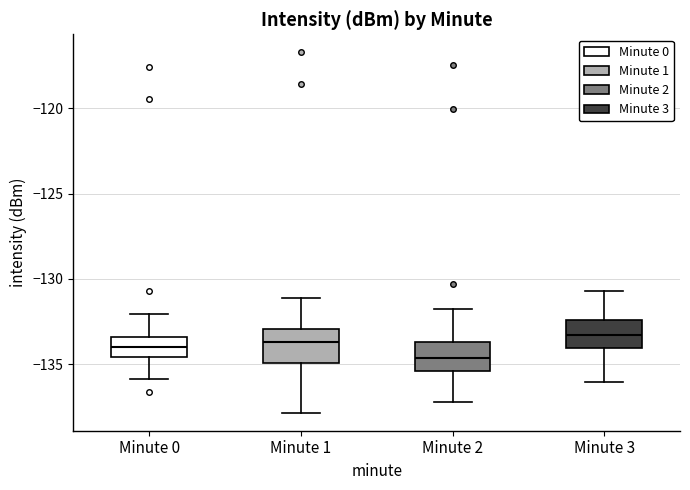

Reading left to right, read every box against the y-axis: the position of its median line, the range the box covers, and the ends of its whiskers. The values are not printed on the chart, so give them approximately, as read against the axis.

Minute 0: median -134.0, box -134.5 to -133.5, whiskers -136.0 to -132.0
Minute 1: median -133.5, box -135.0 to -133.0, whiskers -138.0 to -131.0
Minute 2: median -134.5, box -135.5 to -133.5, whiskers -137.0 to -132.0
Minute 3: median -133.5, box -134.0 to -132.5, whiskers -136.0 to -130.5